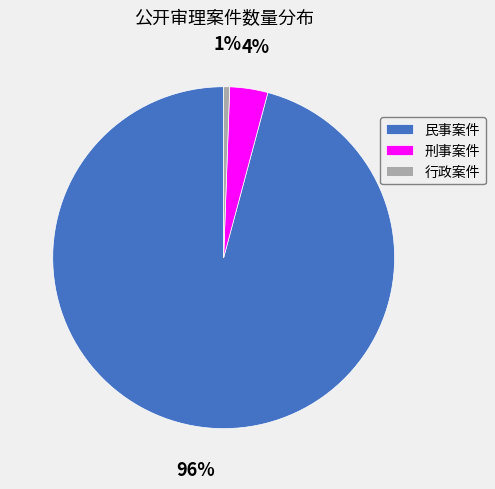

Which category accounts for the majority?

民事案件